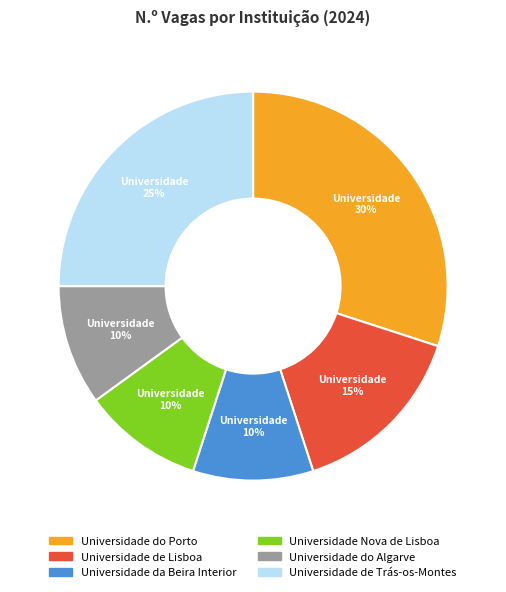

To the nearest percent, what percentage of the pie is Universidade de Trás-os-Montes?

25%